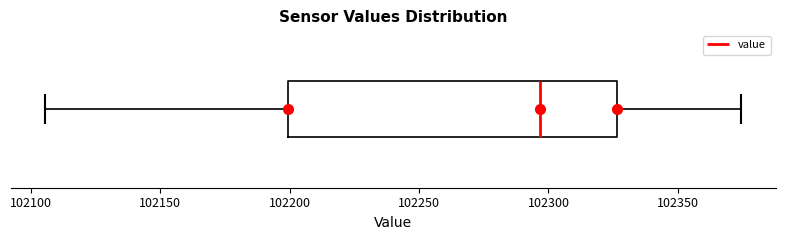

Transcribe this box plot: give where the median line is, the range the box spans, and where the two whiskers end, as read against the x-axis. The values are not printed on the chart, so give them approximately, as read against the axis.

median 102295, box 102200 to 102325, whiskers 102105 to 102375